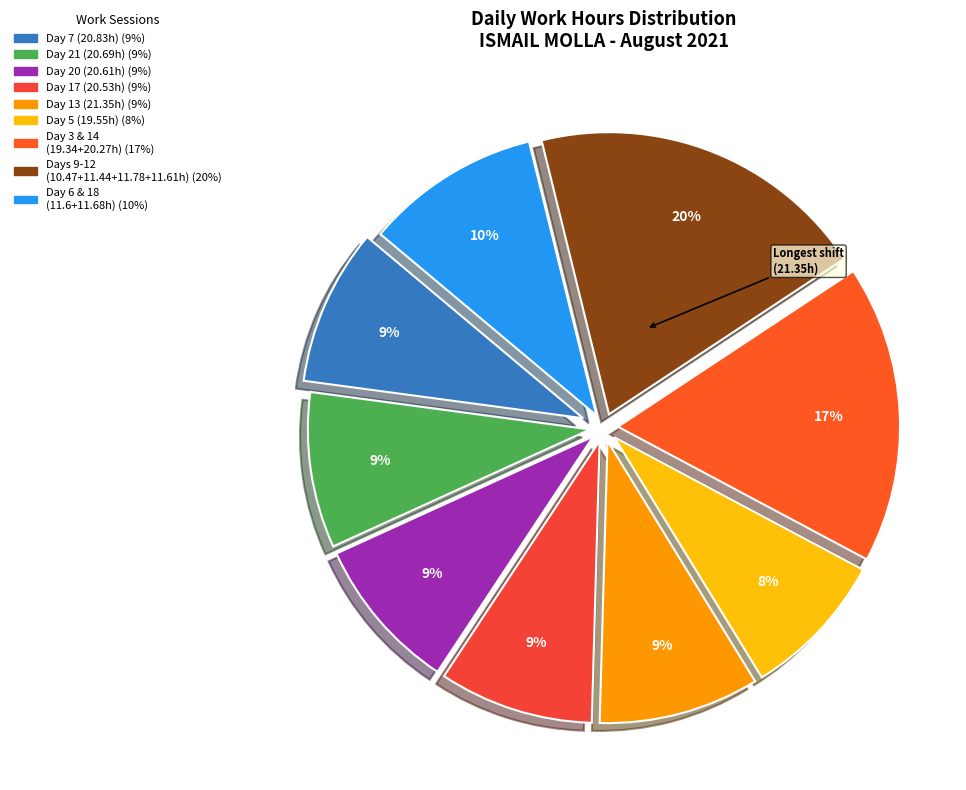

To the nearest percent, what is the average slice percentage?

11%